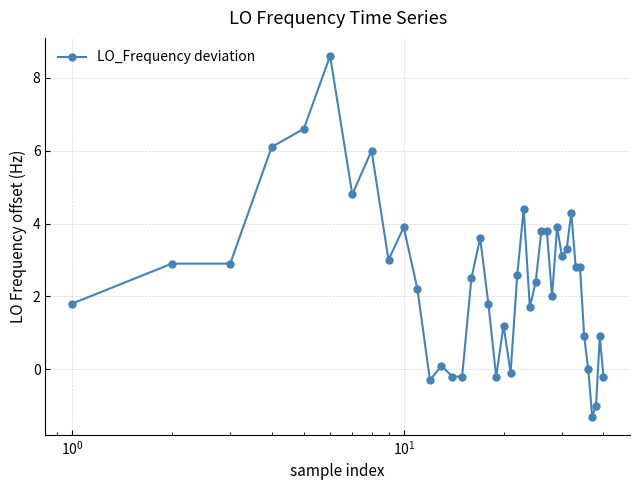

How many distinct data groups are displayed?

1